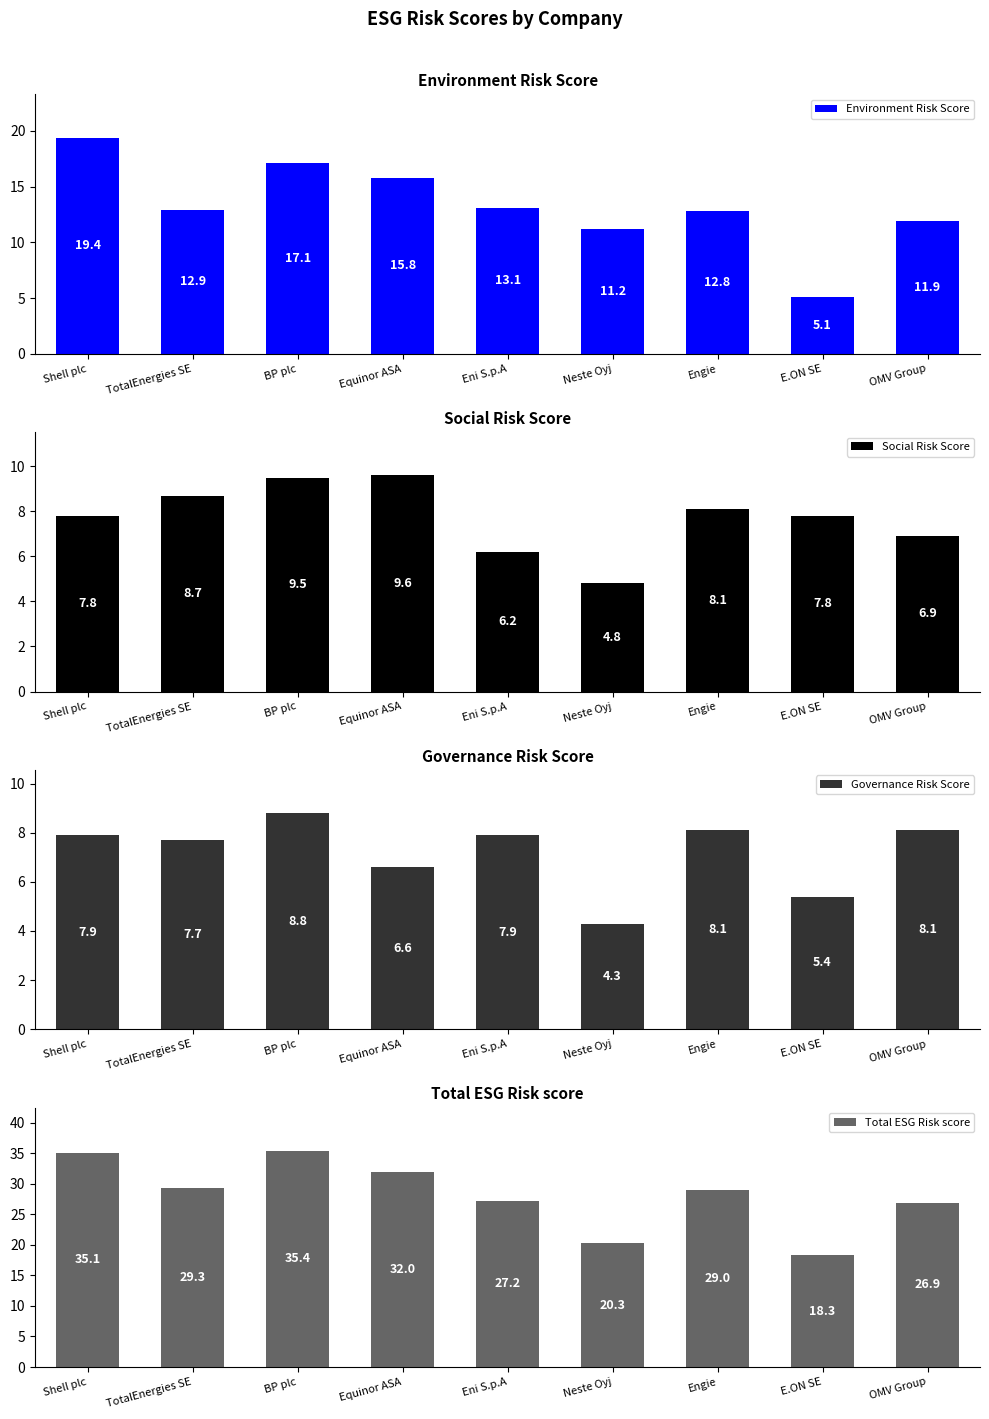

Which series has the largest total across all categories?

Total ESG Risk score